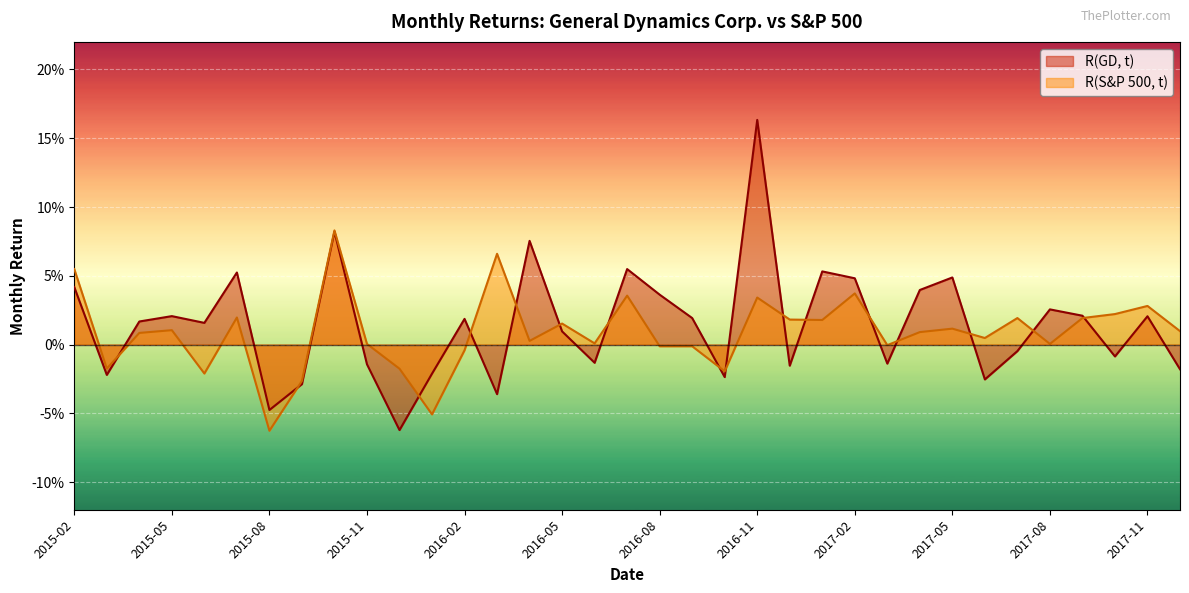

Reading left to right, extract all data points from this chart.

R(GD, t): 0.0	-0.0	0.0	0.0	0.0	0.1	-0.0	-0.0	0.1	-0.0	-0.1	-0.0	0.0	-0.0	0.1	0.0	-0.0	0.1	0.0	0.0	-0.0	0.2	-0.0	0.1	0.0	-0.0	0.0	0.0	-0.0	-0.0	0.0	0.0	-0.0	0.0	-0.0
R(S&P 500, t): 0.1	-0.0	0.0	0.0	-0.0	0.0	-0.1	-0.0	0.1	0.0	-0.0	-0.1	-0.0	0.1	0.0	0.0	0.0	0.0	-0.0	-0.0	-0.0	0.0	0.0	0.0	0.0	-0.0	0.0	0.0	0.0	0.0	0.0	0.0	0.0	0.0	0.0